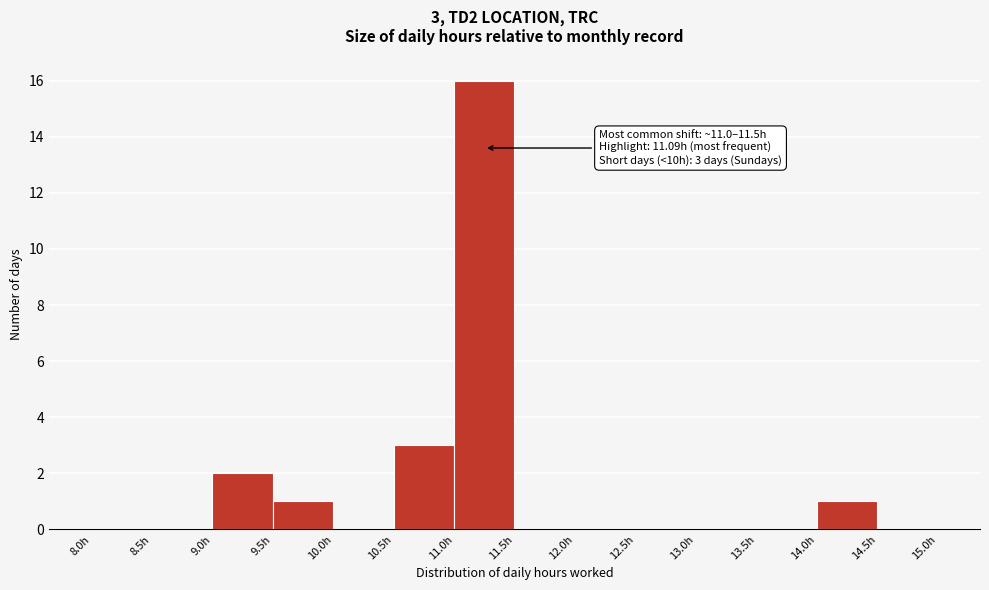

Which range on the x-axis has the tallest bar?

11.0 to 11.5